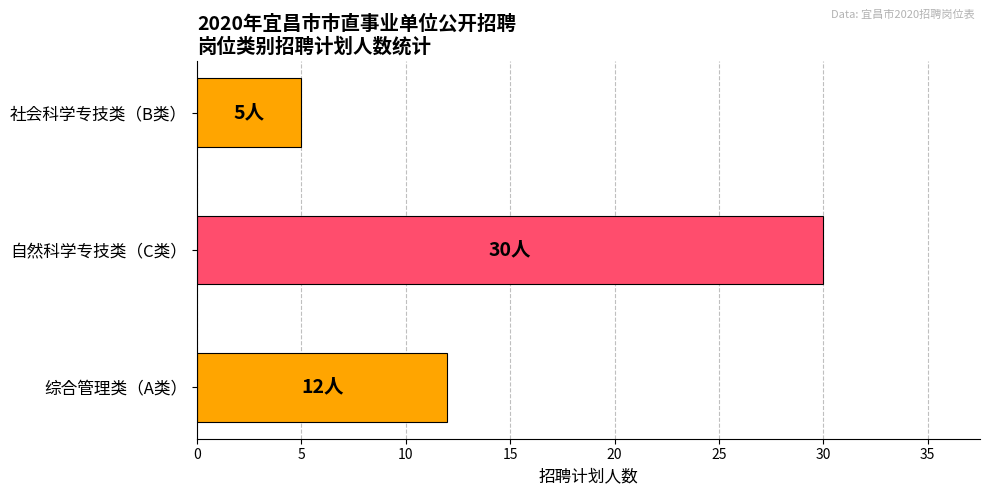

At which category does the chart reach its peak across all series?

自然科学专技类（C类）